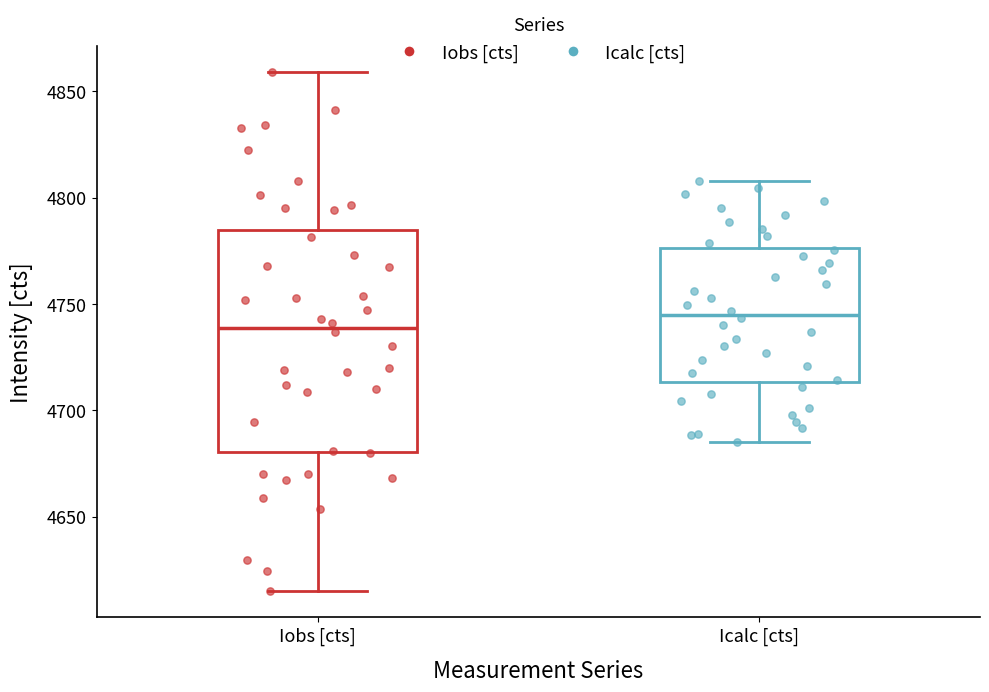

Reading left to right, read every box against the y-axis: the position of its median line, the range the box covers, and the ends of its whiskers. The values are not printed on the chart, so give them approximately, as read against the axis.

Iobs [cts]: median 4740, box 4680 to 4785, whiskers 4615 to 4860
Icalc [cts]: median 4745, box 4715 to 4775, whiskers 4685 to 4810